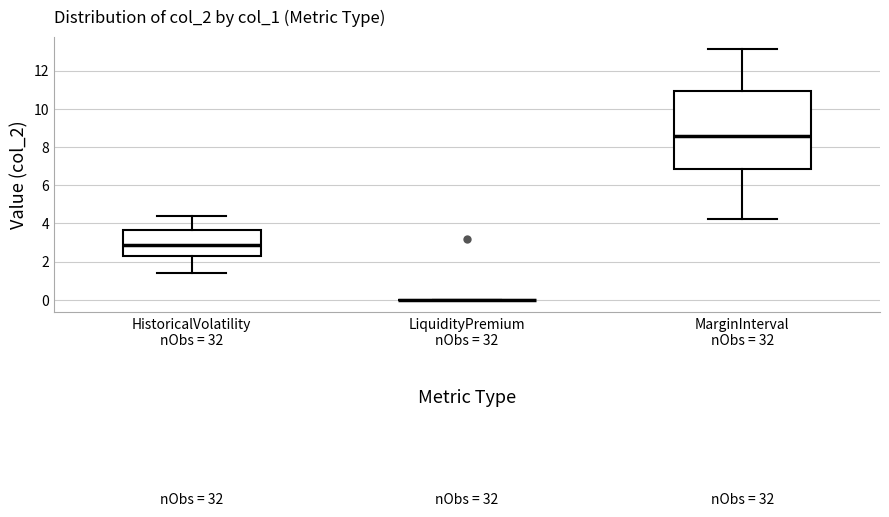

Reading left to right, transcribe this box plot: for each box, give where its median line is, the range the box spans, and where its two whiskers end, as read against the y-axis. The values are not printed on the chart, so give them approximately, as read against the axis.

HistoricalVolatility nObs = 32: median 2.8, box 2.2 to 3.6, whiskers 1.4 to 4.4
LiquidityPremium nObs = 32: box collapsed to a line at 0.0, whiskers 0.0 to 0.0
MarginInterval nObs = 32: median 8.6, box 6.8 to 11.0, whiskers 4.2 to 13.2